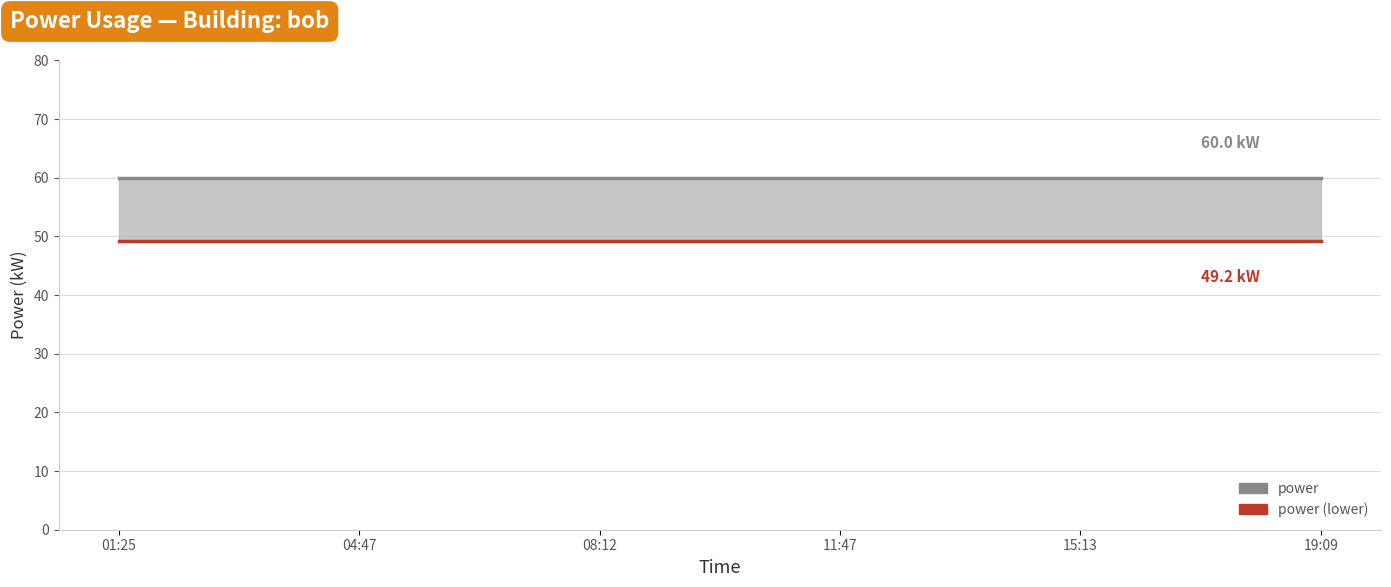

What is the spread (max minus min) of values at 19:09?

10.8